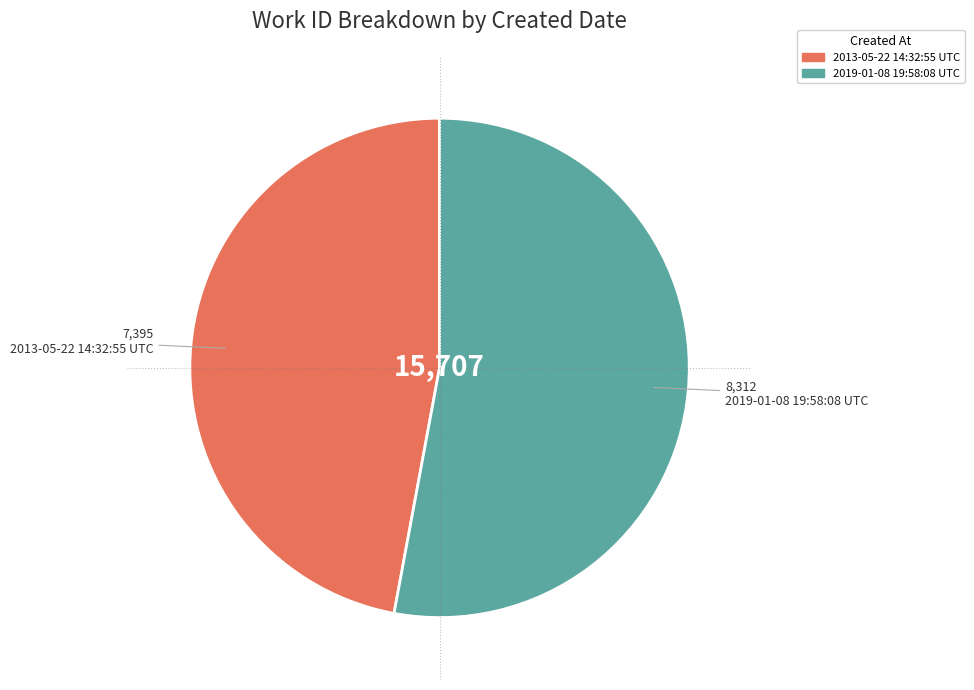

How many segments does this pie chart have?

2